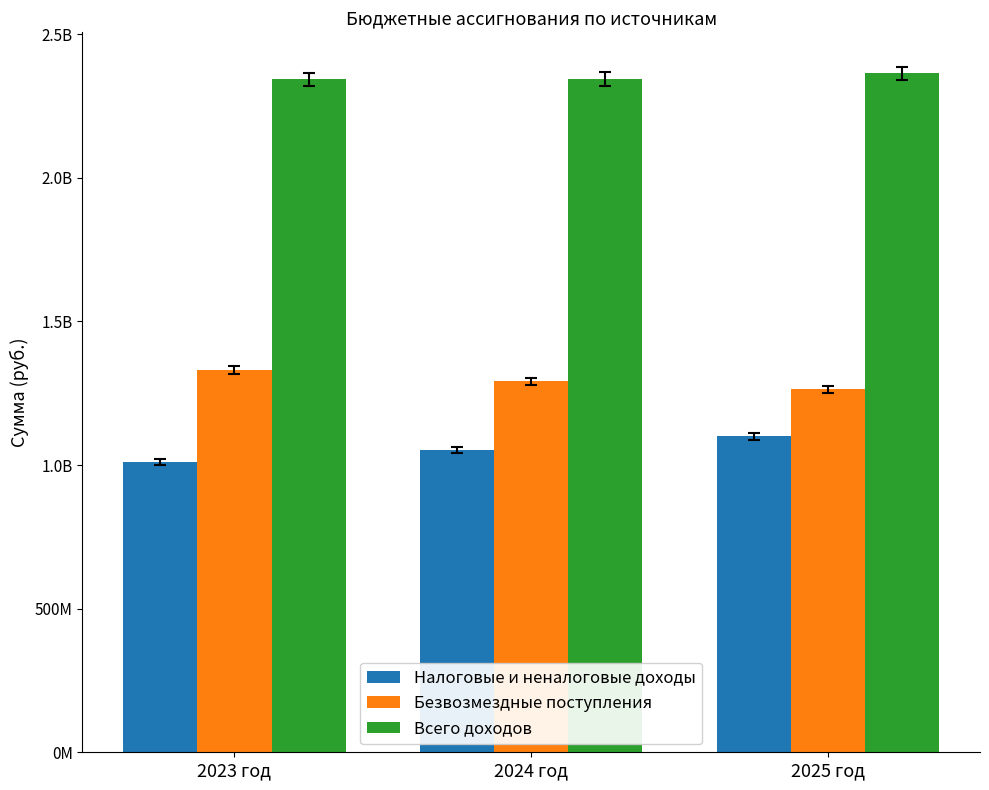

Rank the series at 2025 год from highest to lowest value.

Всего доходов, Безвозмездные поступления, Налоговые и неналоговые доходы